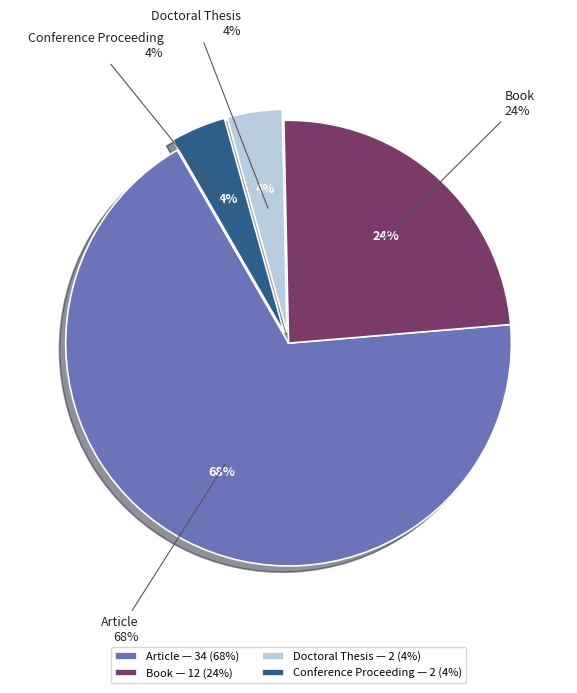

Which category has the biggest portion of the pie?

Article